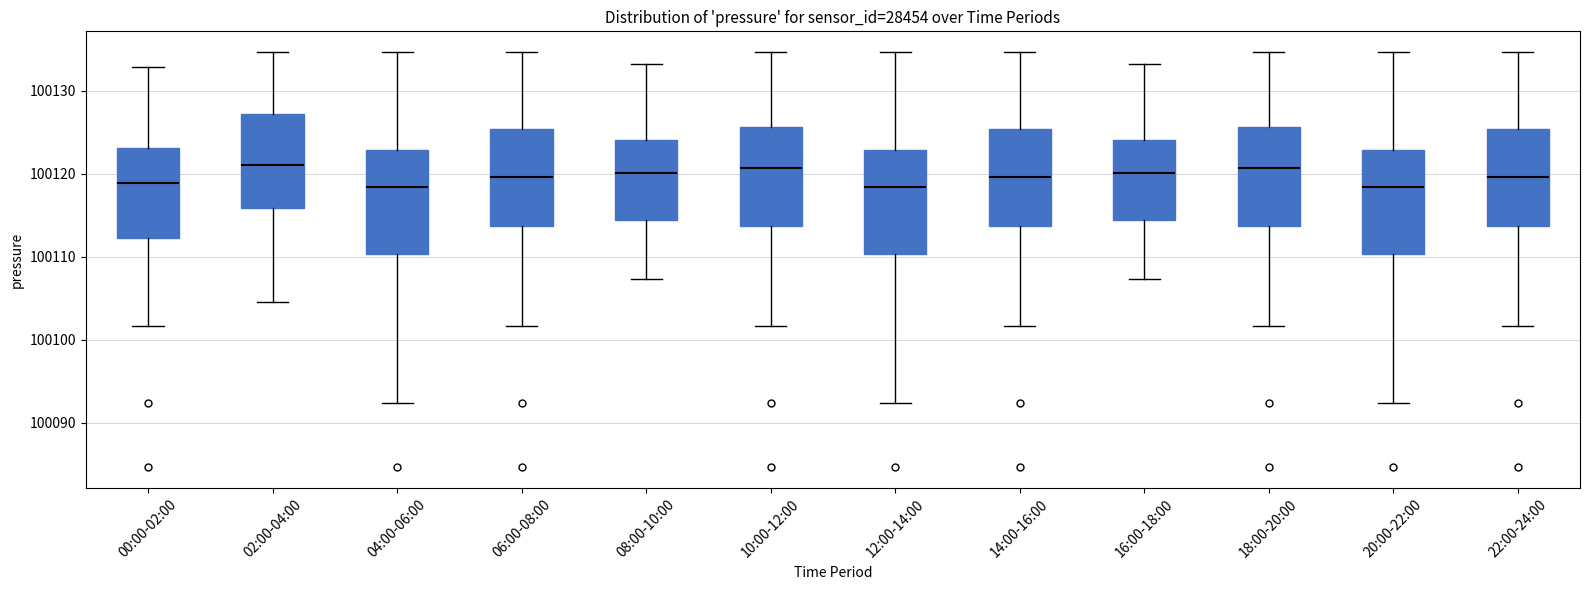

Reading left to right, read every box against the y-axis: the position of its median line, the range the box covers, and the ends of its whiskers. The values are not printed on the chart, so give them approximately, as read against the axis.

00:00-02:00: median 100119, box 100112 to 100123, whiskers 100102 to 100133
02:00-04:00: median 100121, box 100116 to 100127, whiskers 100105 to 100135
04:00-06:00: median 100118, box 100110 to 100123, whiskers 100092 to 100135
06:00-08:00: median 100120, box 100114 to 100125, whiskers 100102 to 100135
08:00-10:00: median 100120, box 100114 to 100124, whiskers 100107 to 100133
10:00-12:00: median 100121, box 100114 to 100126, whiskers 100102 to 100135
12:00-14:00: median 100118, box 100110 to 100123, whiskers 100092 to 100135
14:00-16:00: median 100120, box 100114 to 100125, whiskers 100102 to 100135
16:00-18:00: median 100120, box 100114 to 100124, whiskers 100107 to 100133
18:00-20:00: median 100121, box 100114 to 100126, whiskers 100102 to 100135
20:00-22:00: median 100118, box 100110 to 100123, whiskers 100092 to 100135
22:00-24:00: median 100120, box 100114 to 100125, whiskers 100102 to 100135